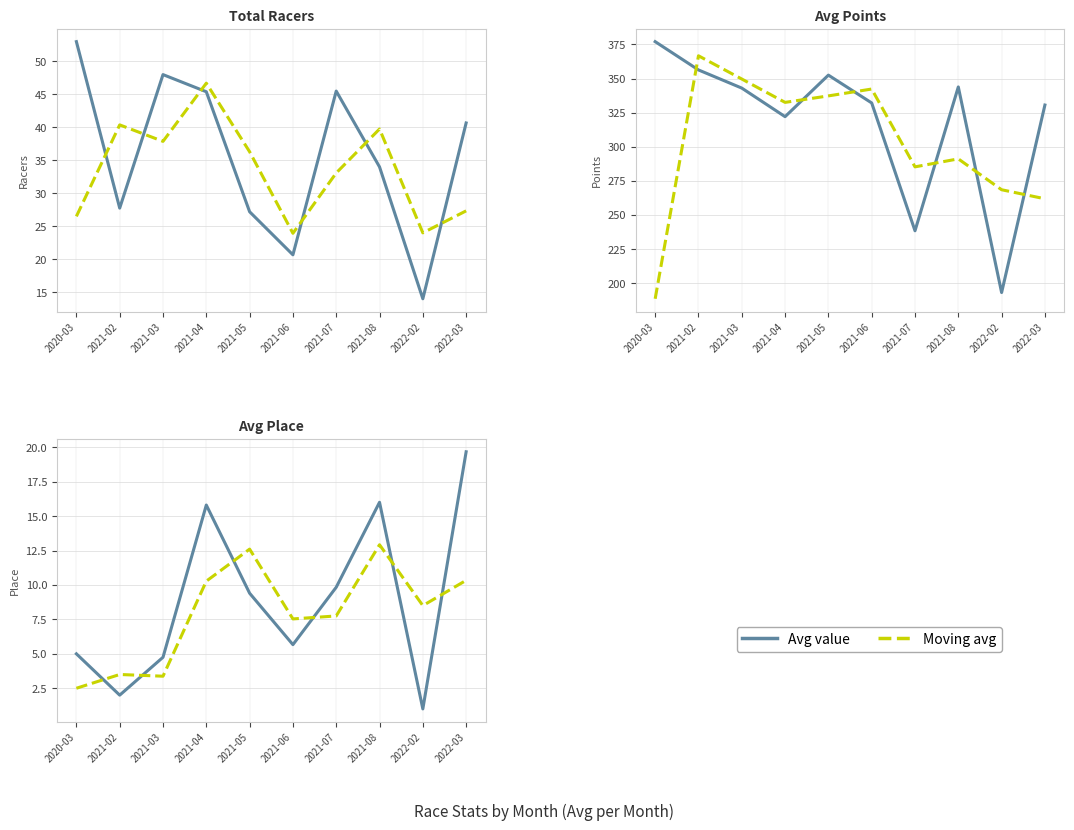

What are all the series names shown in the legend?

Avg value, Moving avg